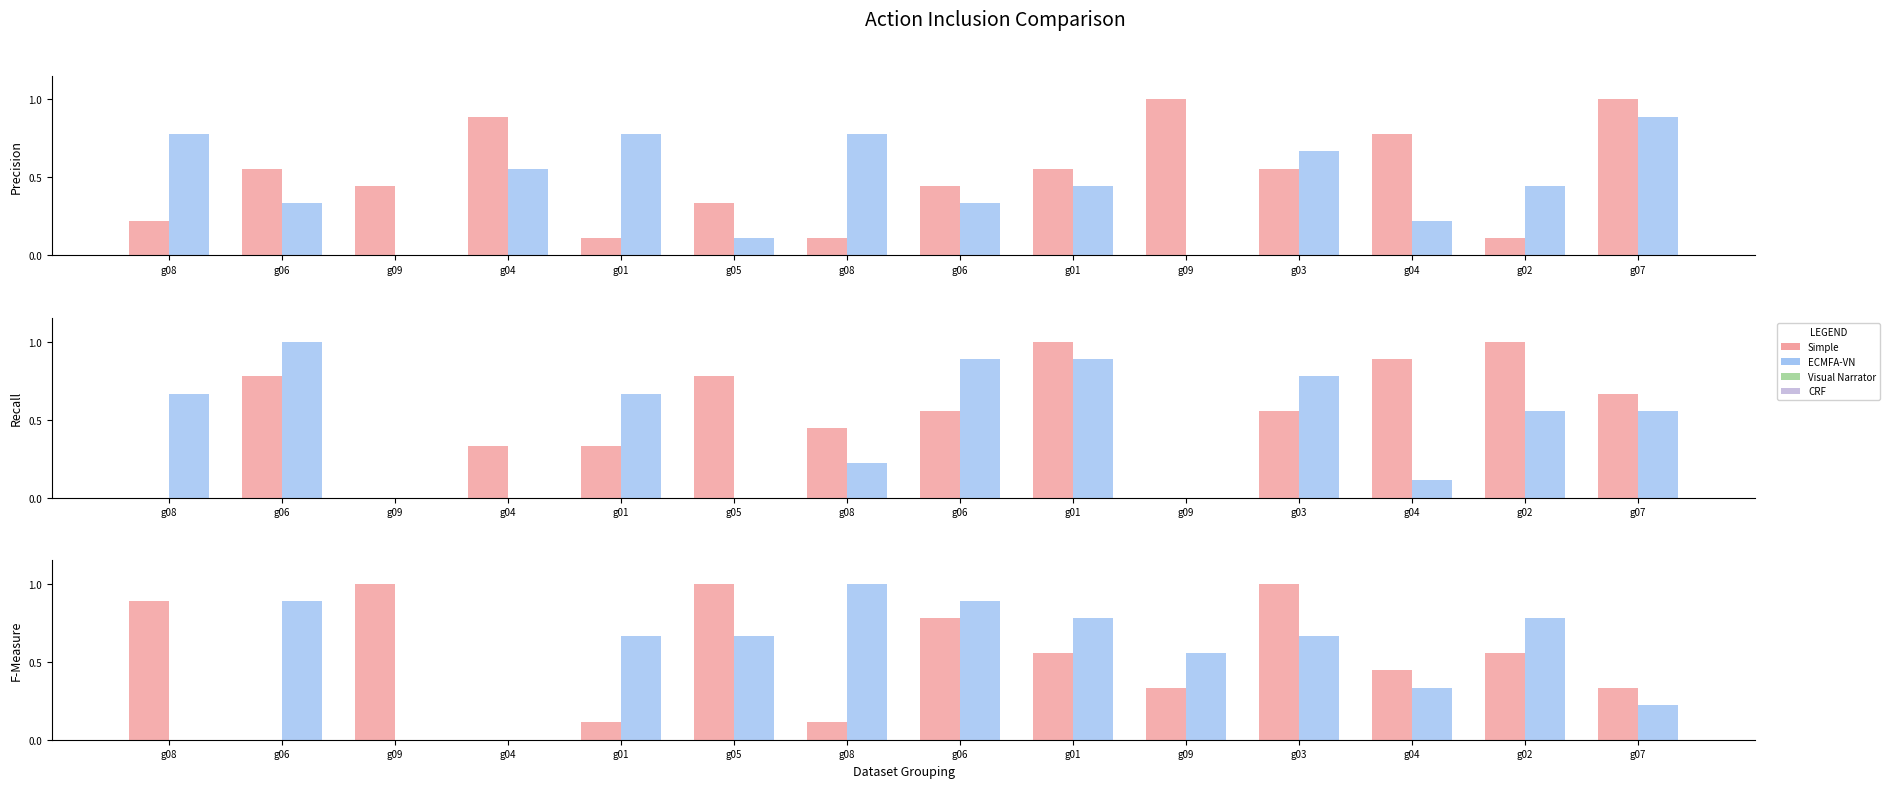

What is the difference between the ECMFA-VN values at g06 and g03?

0.3